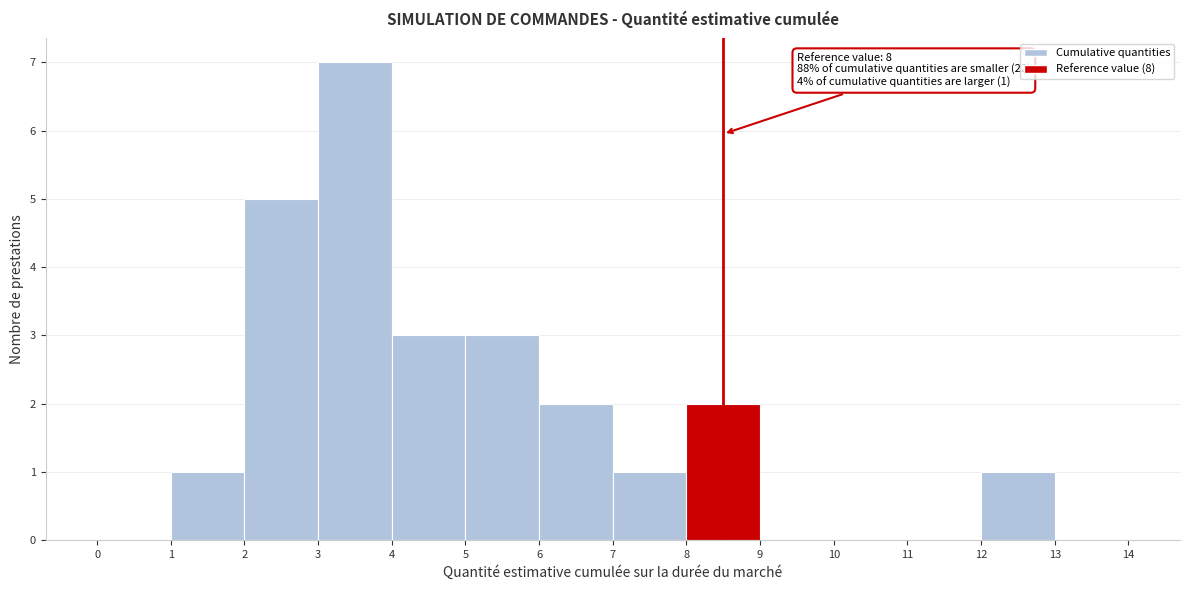

Over which range of the x-axis is the bar tallest?

3 to 4